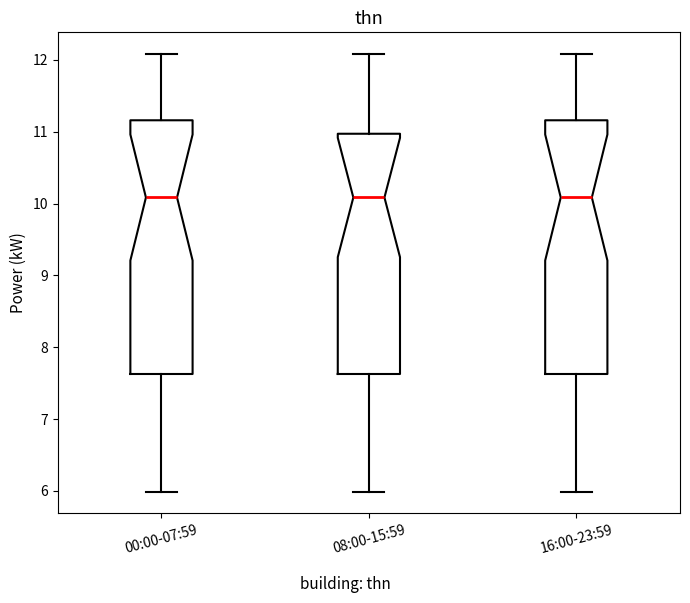

Where does the lower whisker of the box for 00:00-07:59 end on the y-axis? The values are not printed on the chart, so give them approximately, as read against the axis.

6.0